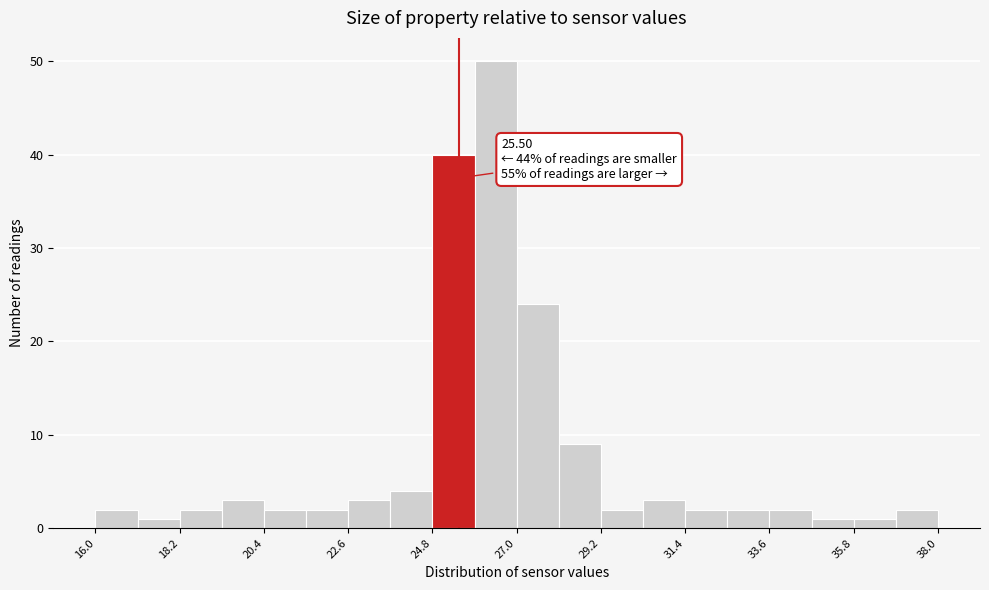

Around what value on the x-axis is the tallest bar? Give the approximate position of its centre, as read against the axis.

26.5